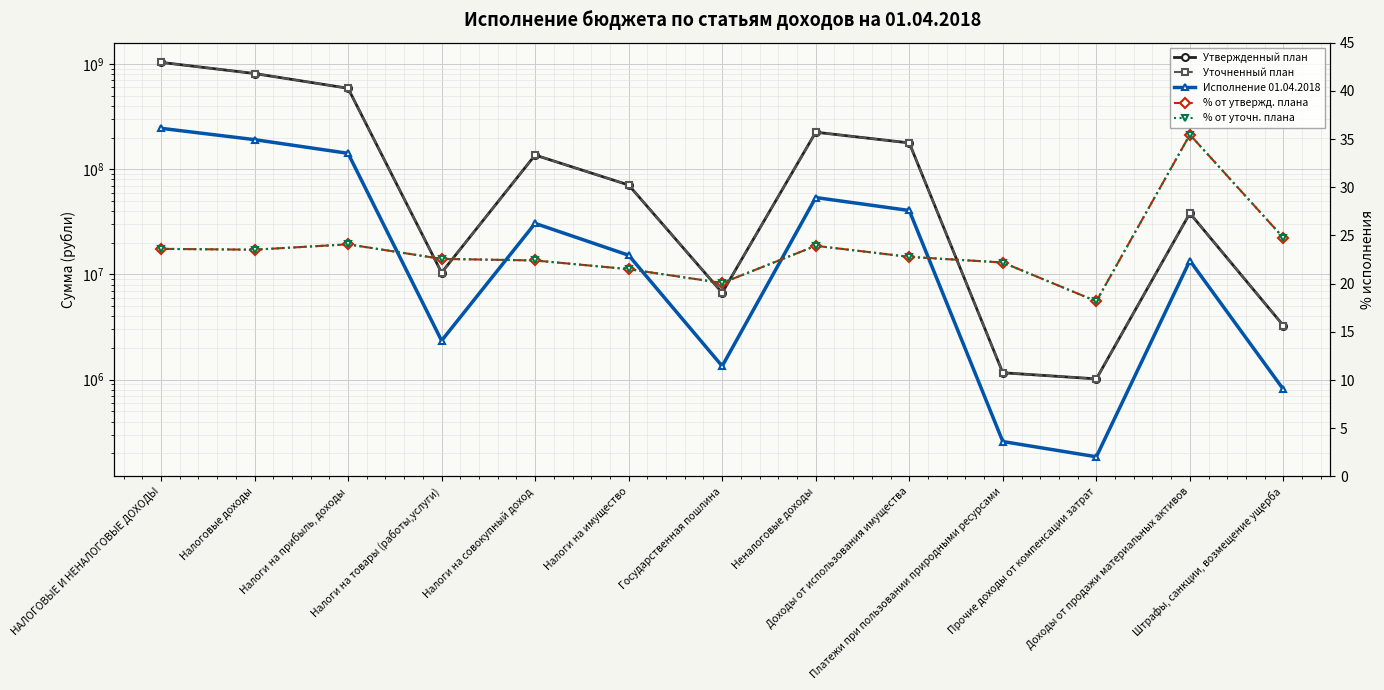

True or false: % от уточн. плана and % от утвержд. плана intersect in this chart.

False